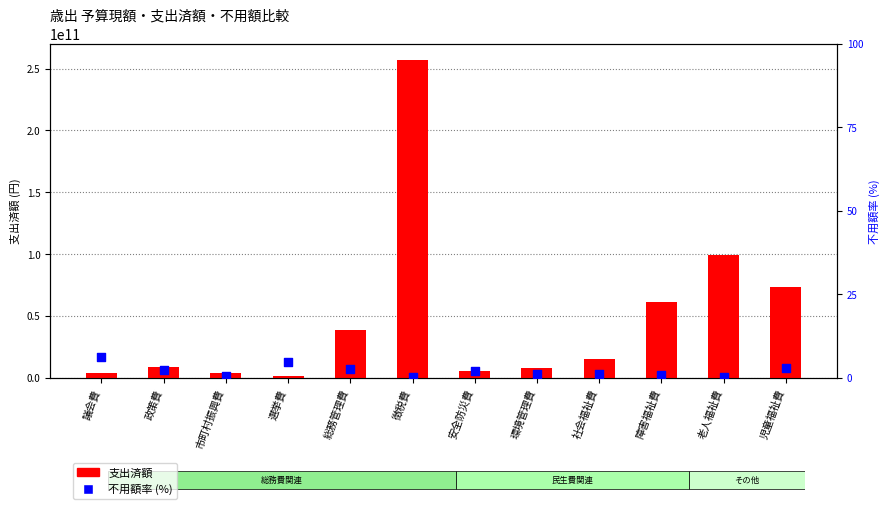

At how many categories does at least one series exceed 136870870023?

1